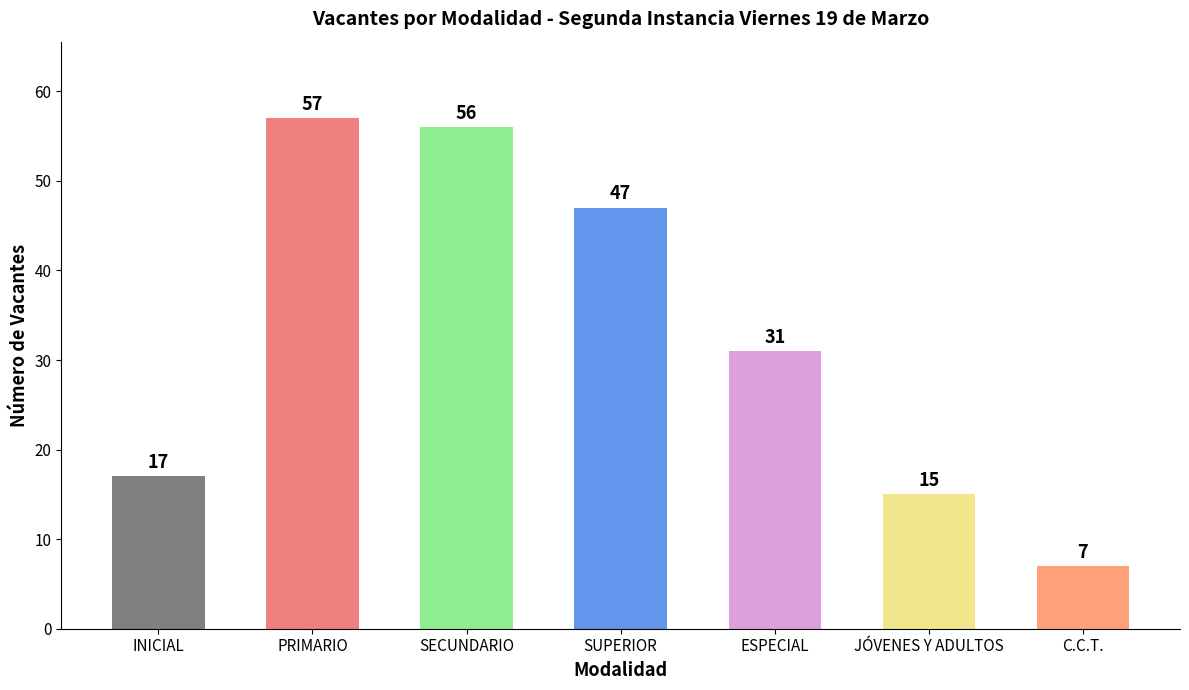

What is the sum of the values at SECUNDARIO and C.C.T.?

63